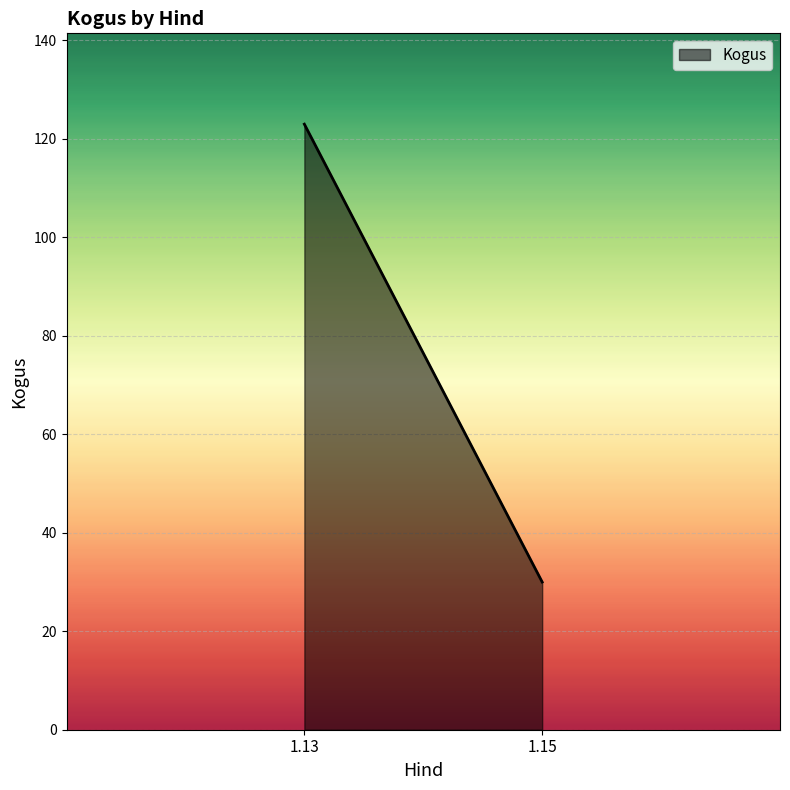

What is the sum of all values?

153